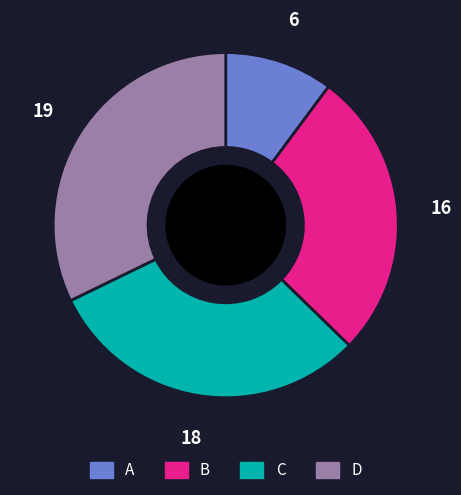

Is there a majority slice in this chart?

No